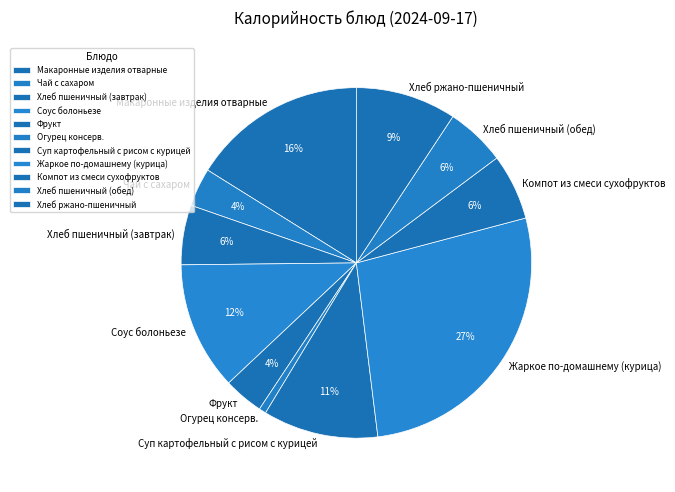

Which category has the biggest portion of the pie?

Жаркое по-домашнему (курица)